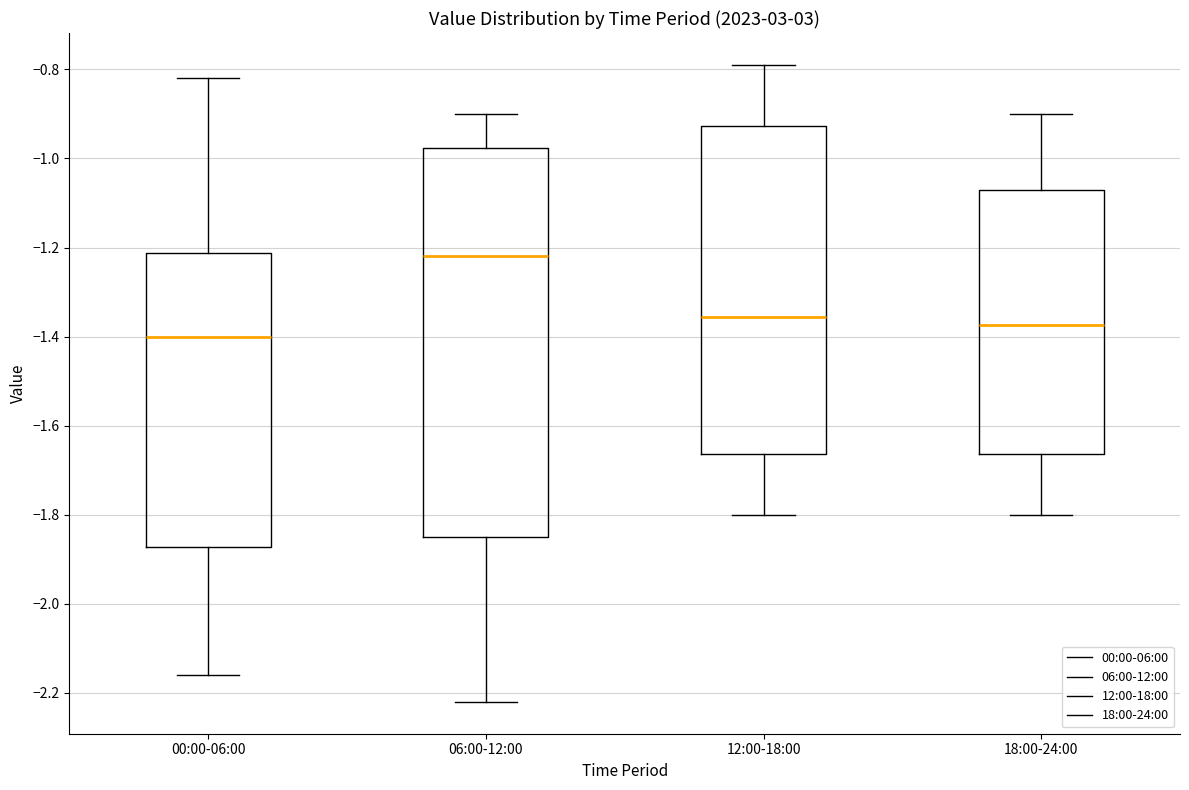

Reading left to right, read every box against the y-axis: the position of its median line, the range the box covers, and the ends of its whiskers. The values are not printed on the chart, so give them approximately, as read against the axis.

00:00-06:00: median -1.40, box -1.88 to -1.22, whiskers -2.16 to -0.82
06:00-12:00: median -1.22, box -1.84 to -0.98, whiskers -2.22 to -0.90
12:00-18:00: median -1.36, box -1.66 to -0.92, whiskers -1.80 to -0.78
18:00-24:00: median -1.38, box -1.66 to -1.06, whiskers -1.80 to -0.90